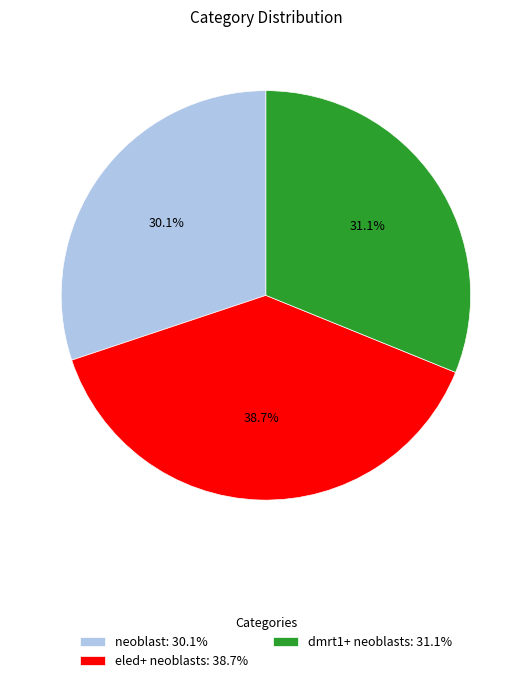

Between dmrt1+ neoblasts and eled+ neoblasts, which is larger?

eled+ neoblasts